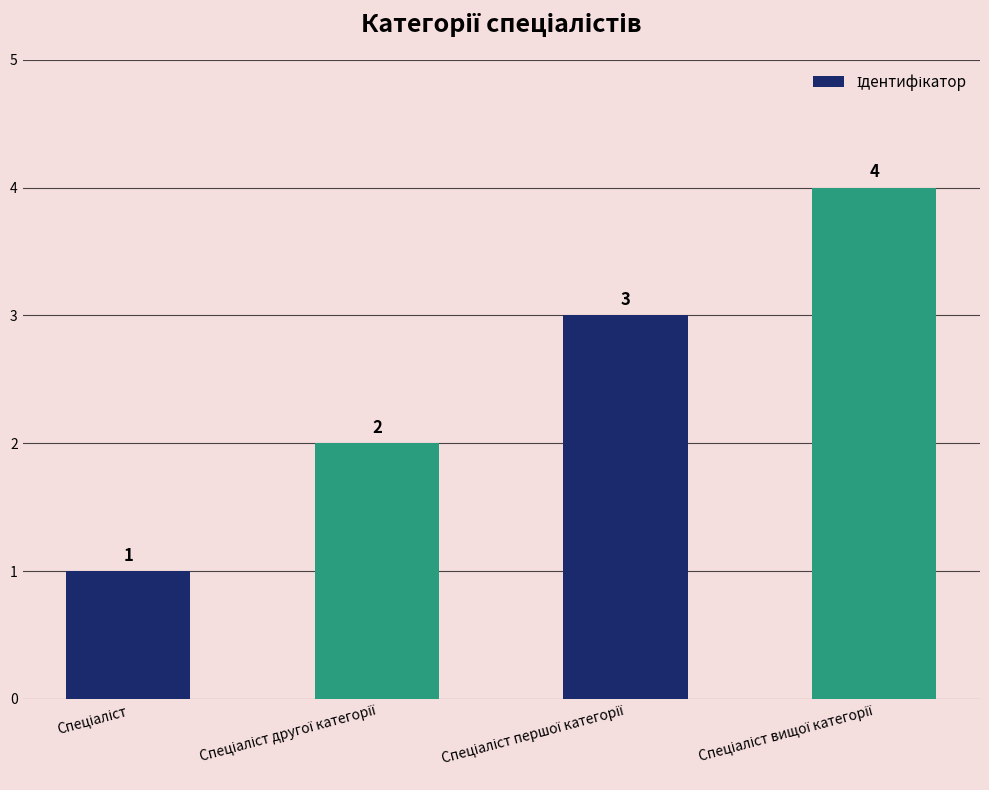

What is the maximum value shown in the chart?

4